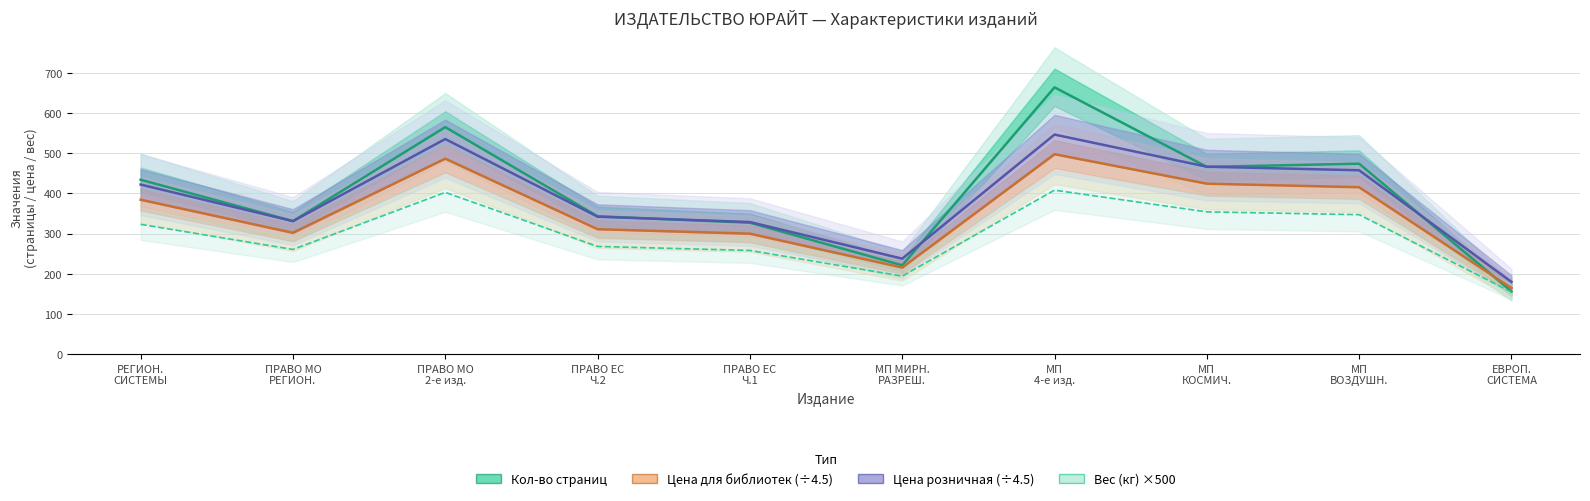

What is the smallest value displayed?

154.5